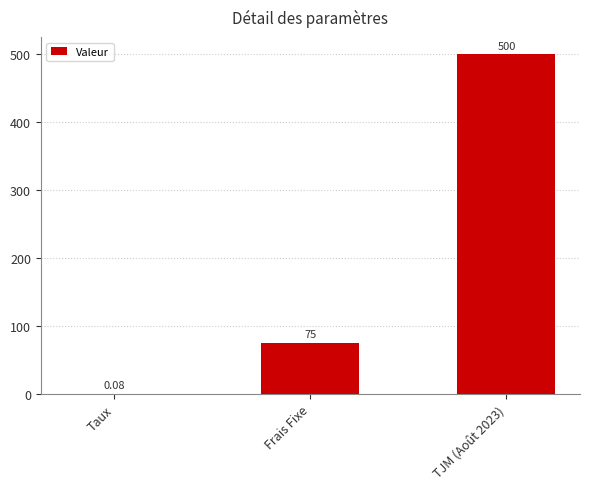

Are the bars grouped side by side (vs. stacked)?

No